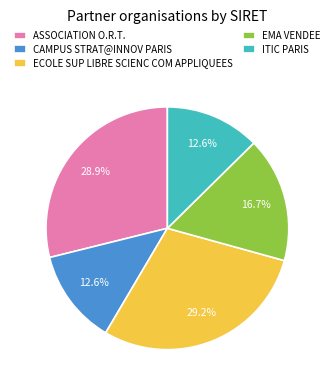

The CAMPUS STRAT@INNOV PARIS slice represents 13% of the pie. True or false?

True